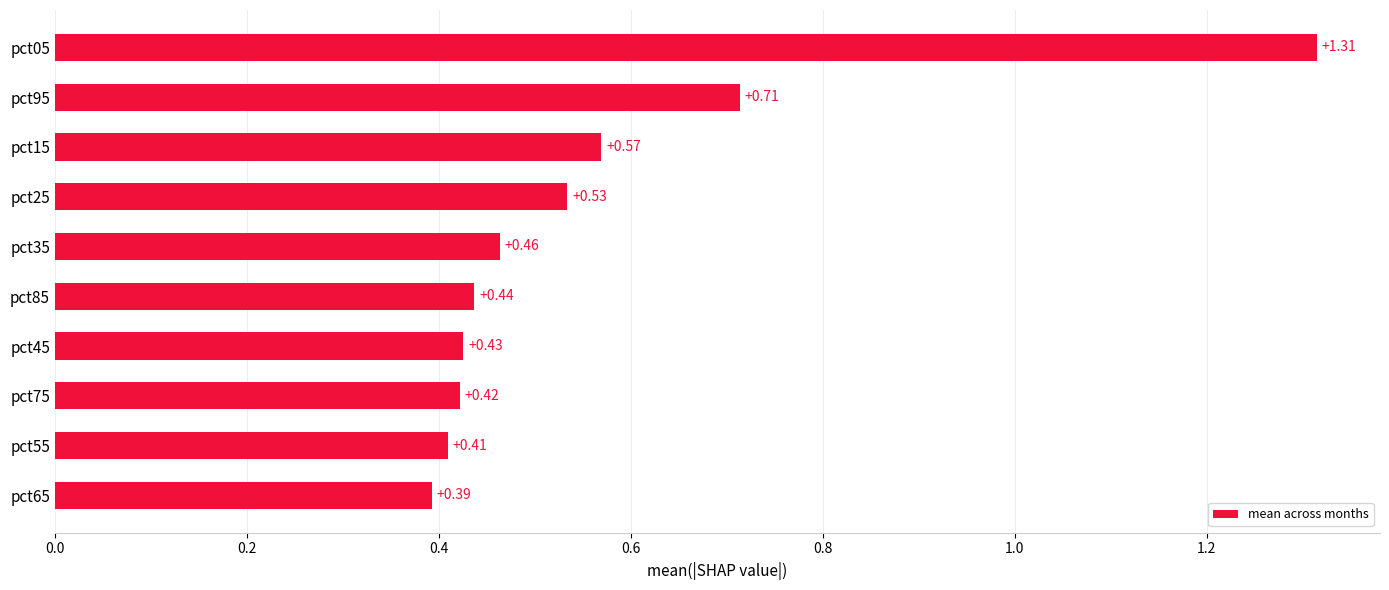

What is the change in value from pct05 to pct15?

-0.7